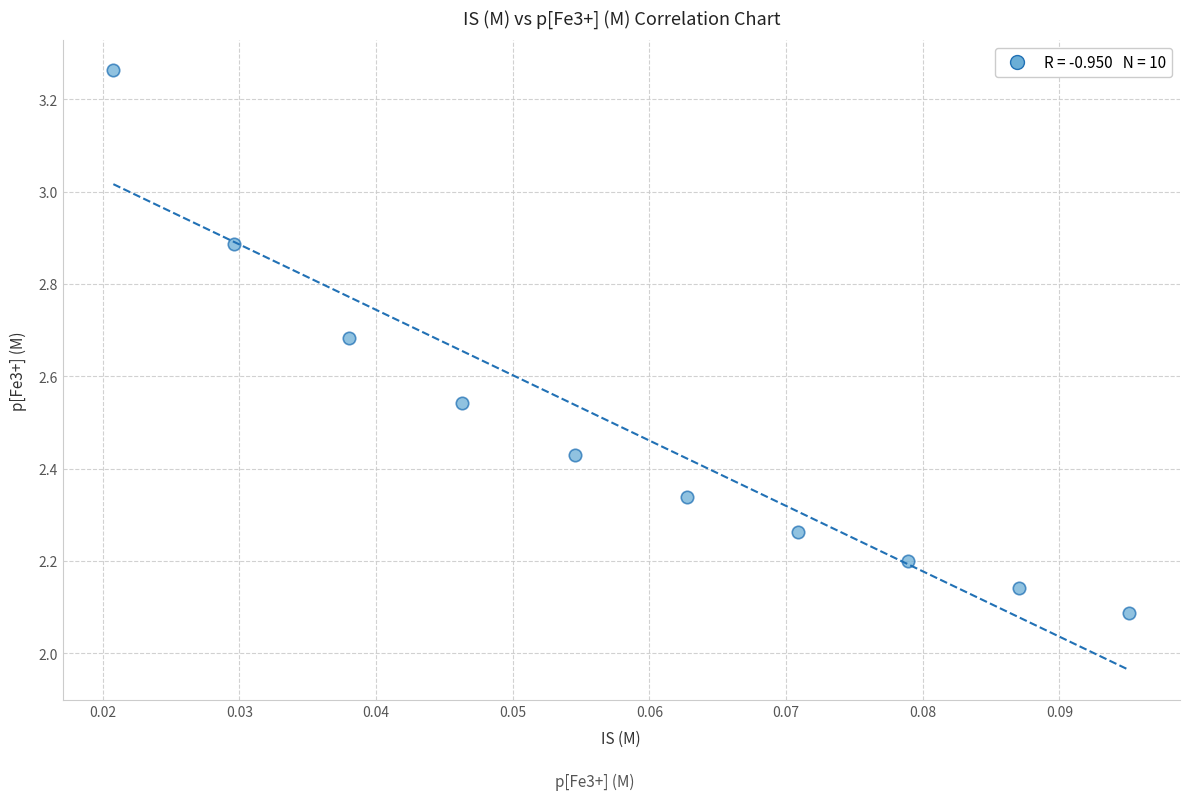

What is the range of Y values (max minus min)?

1.2